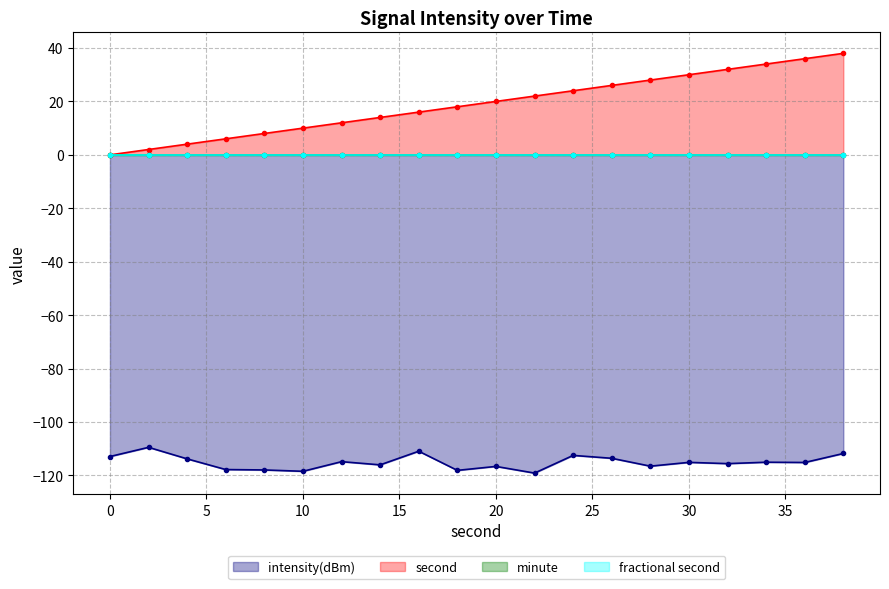

Which has a higher value, 8 or 26?

26